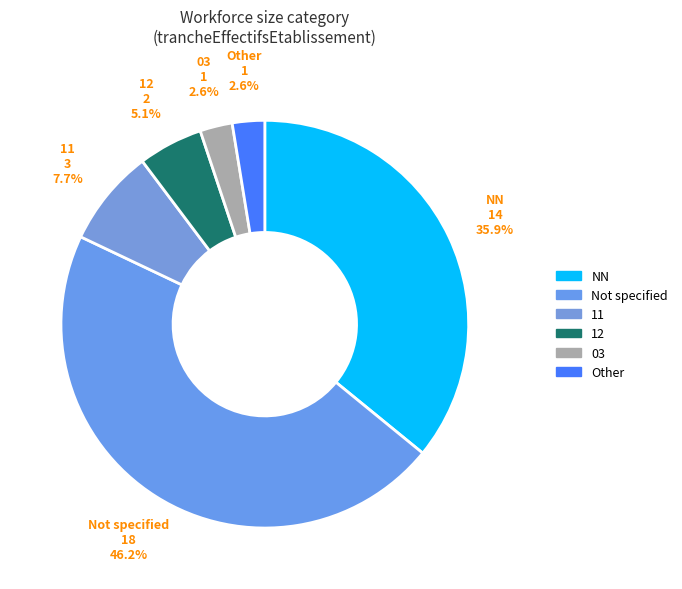

How many slices are in this pie chart?

6